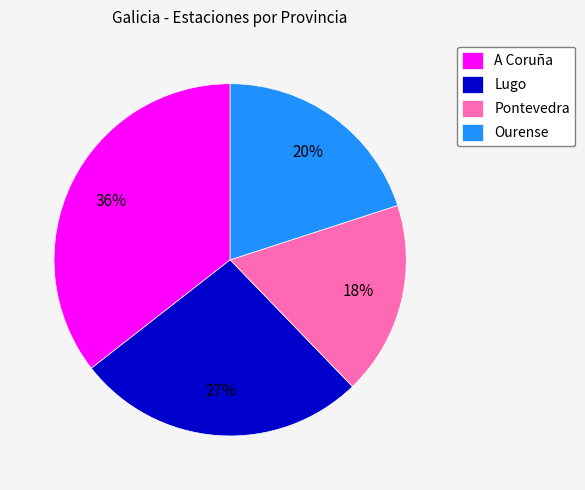

Is the sum of A Coruña and Ourense greater than half?

Yes